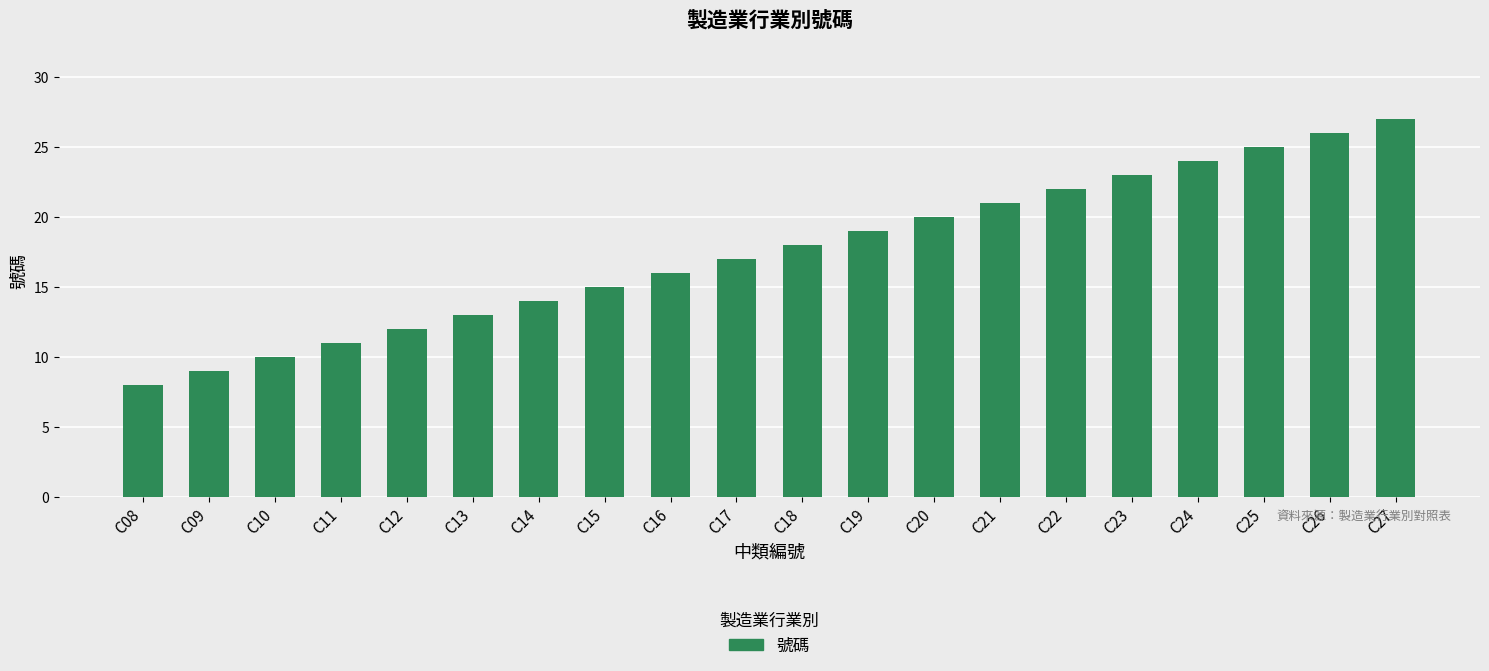

Are the bars grouped side by side (vs. stacked)?

No